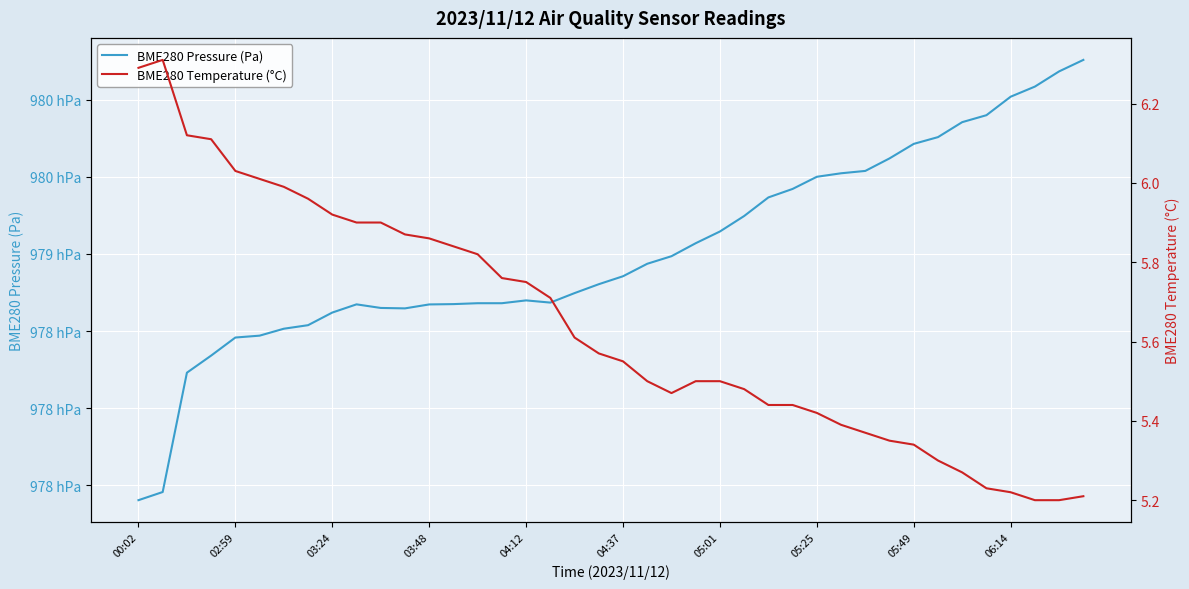

Does the chart display data point markers on the line(s)?

No